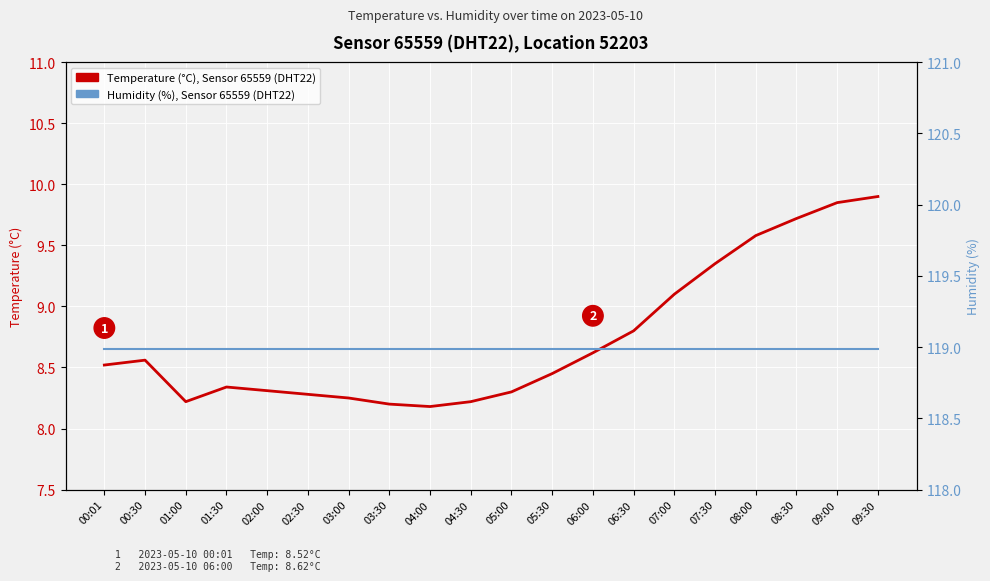

Between 05:30 and 00:30, which is larger?

00:30